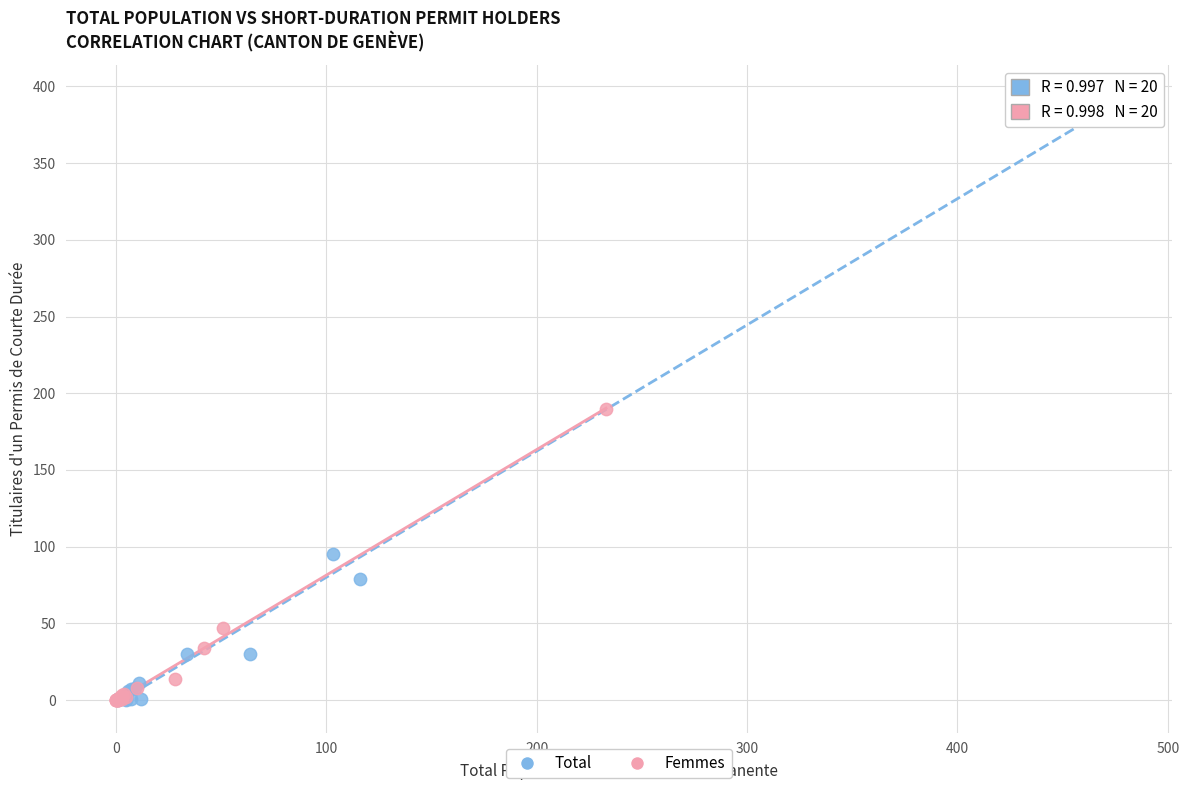

Which series has the largest Y range (max minus min)?

Total